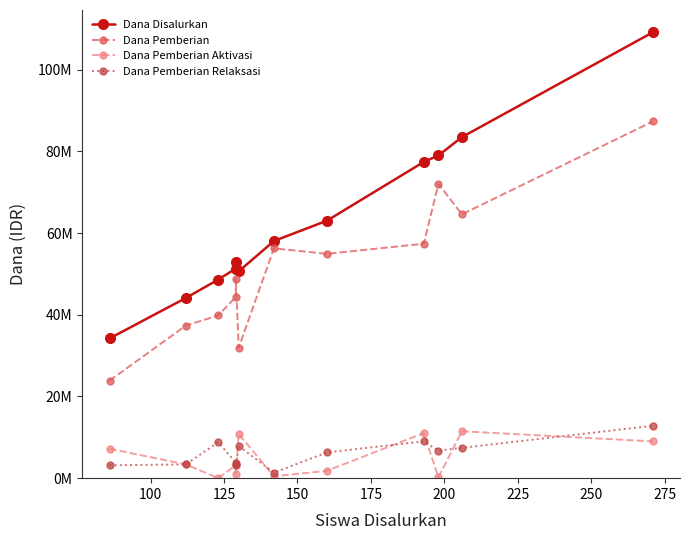

Which series has the largest total across all categories?

Dana Disalurkan